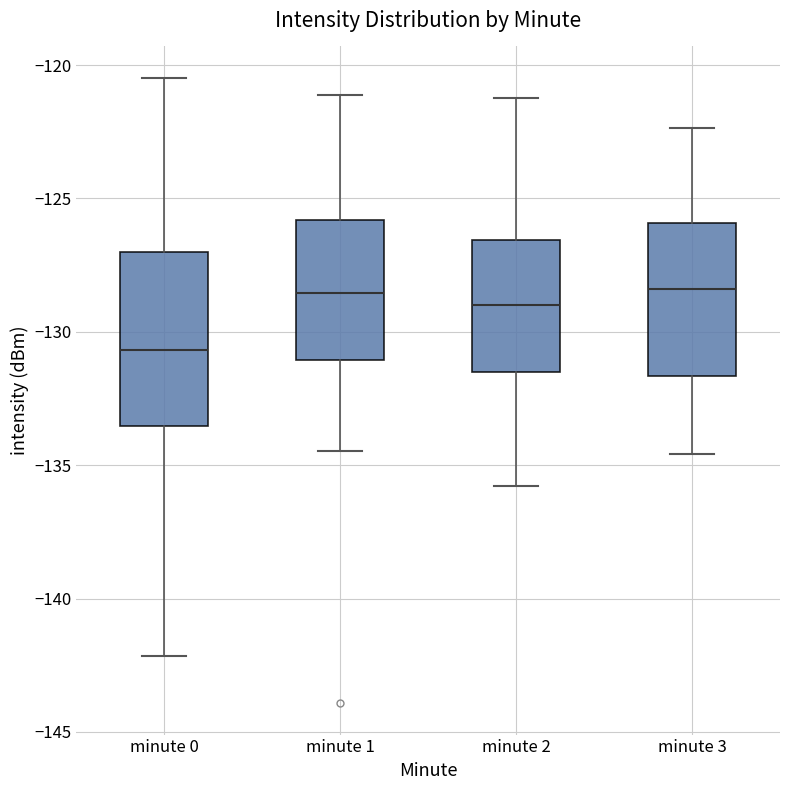

Which box is the tallest, from its lower edge to its upper edge?

minute 0